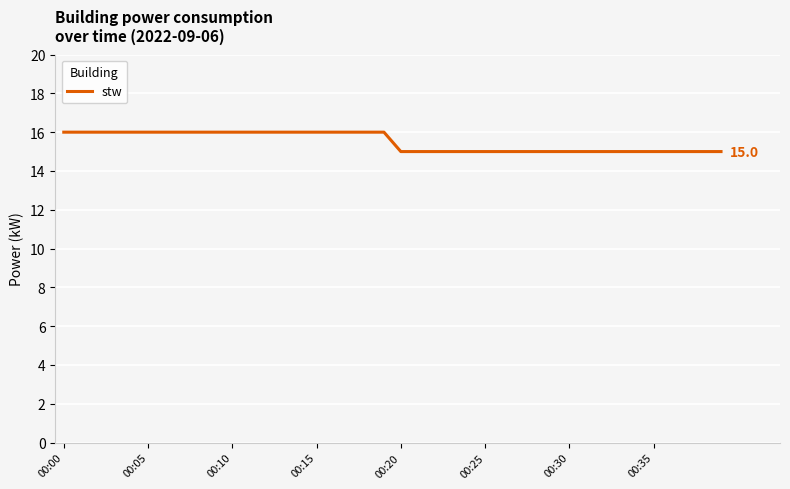

What is the smallest value displayed?

15